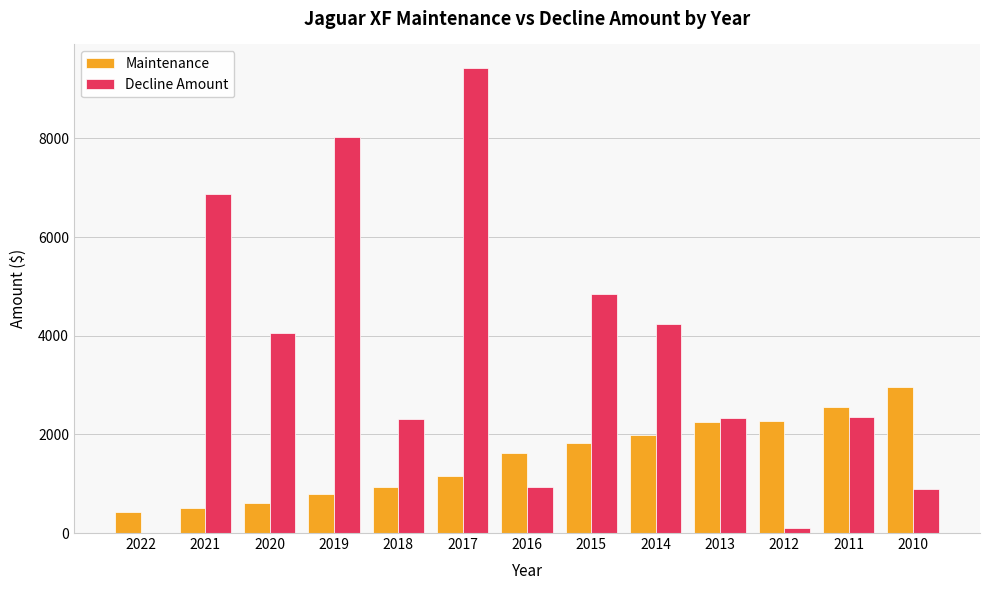

How many data points does each series have?

13